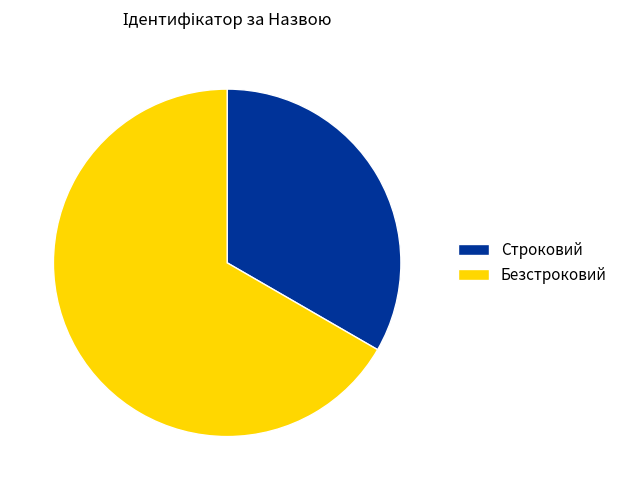

True or false: Строковий accounts for 22% of the total.

False